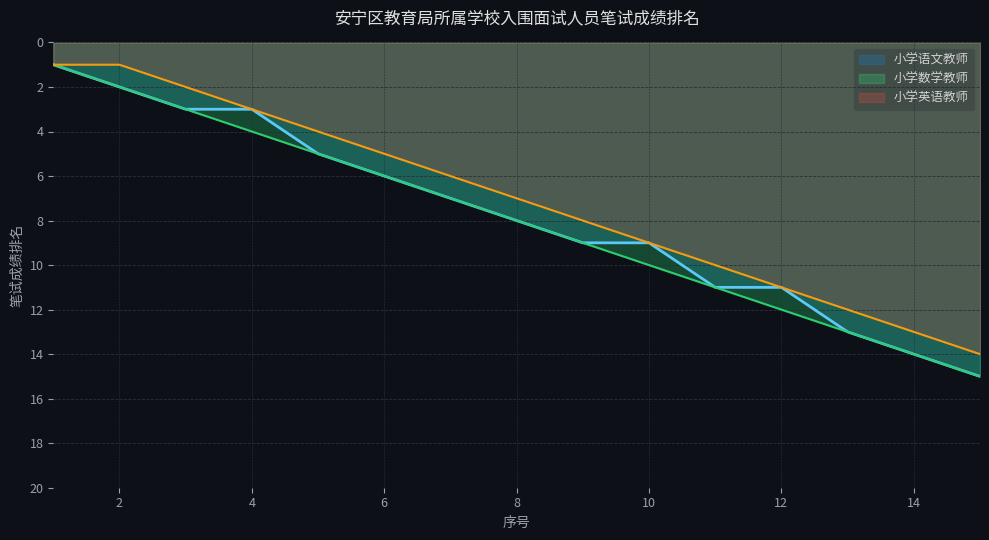

Which series changed the most between 8 and 10?

小学数学教师